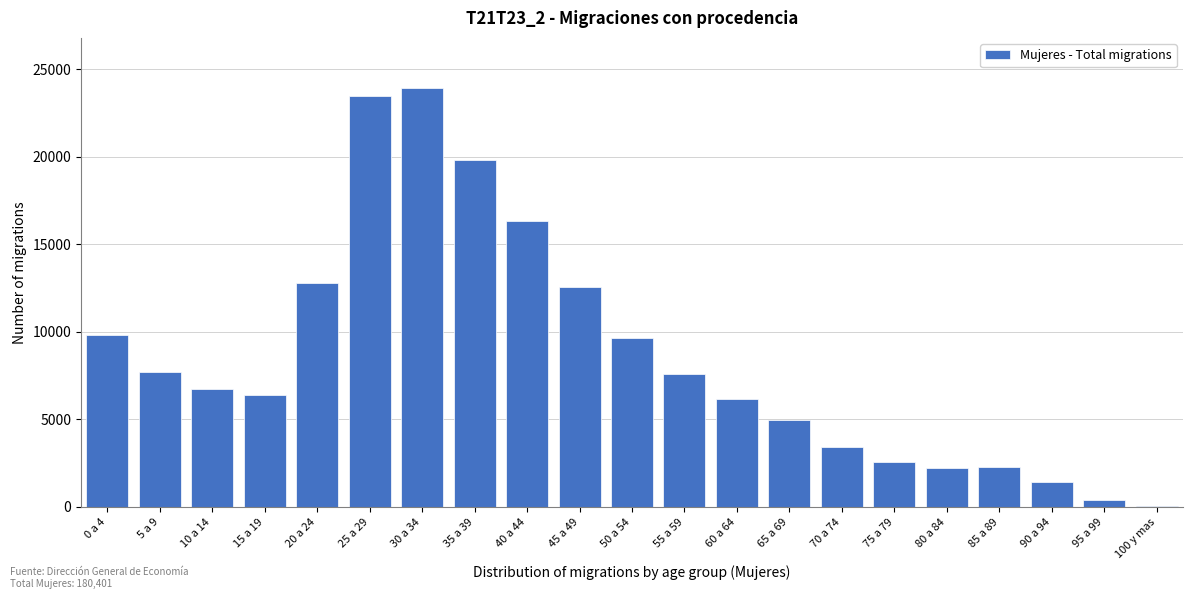

The value at 40 a 44 is 16351. True or false?

True